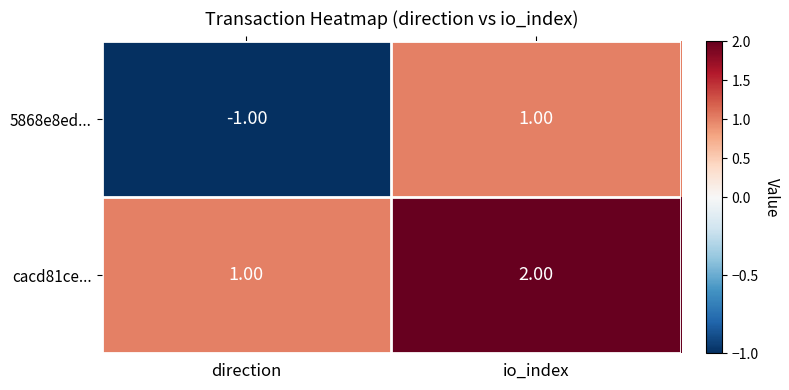

List the series in order of their peak value, highest first.

cacd81ce..., 5868e8ed...